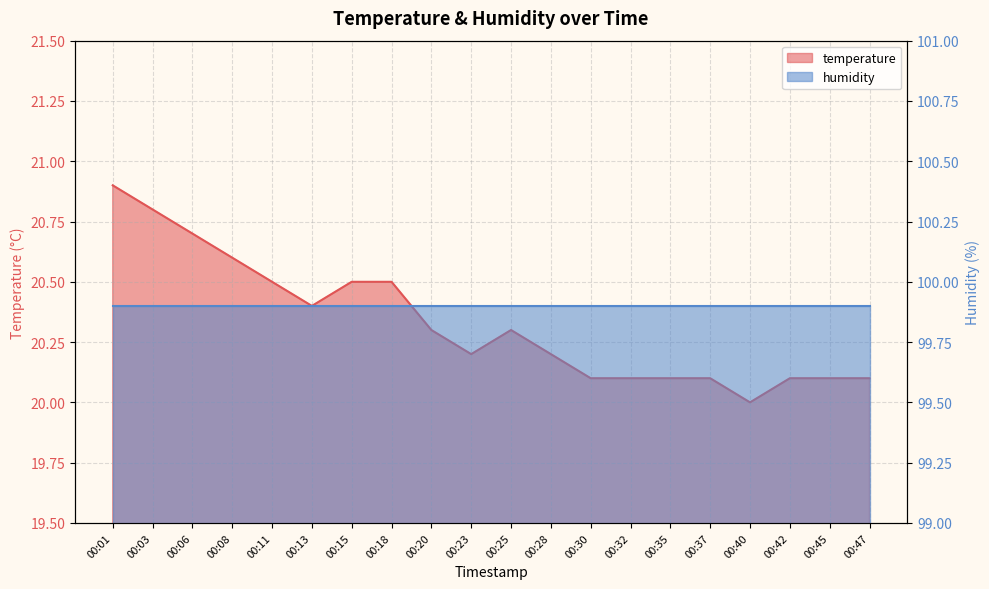

What is the average value?

20.3